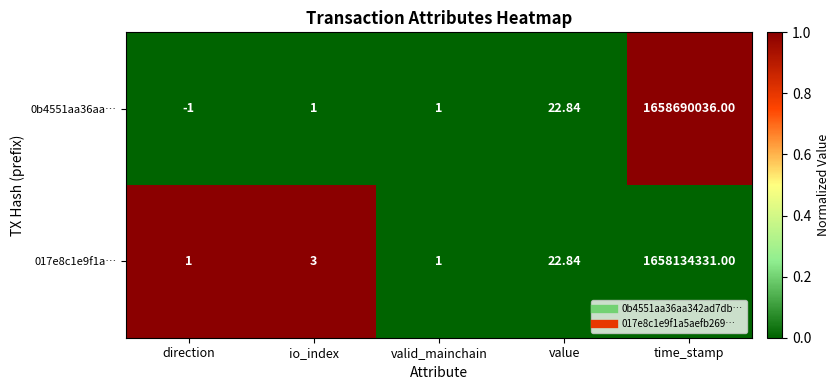

At which category is the sum across all series the highest?

time_stamp